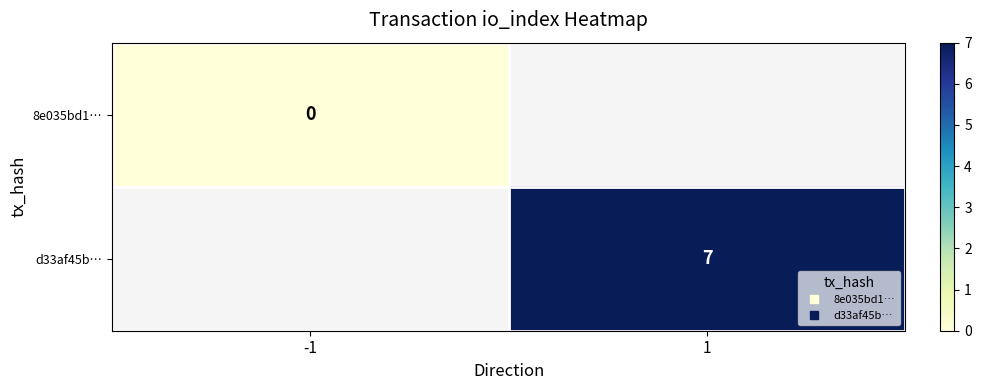

Is it true that 8e035bd1… equals 0.0 at -1?

True